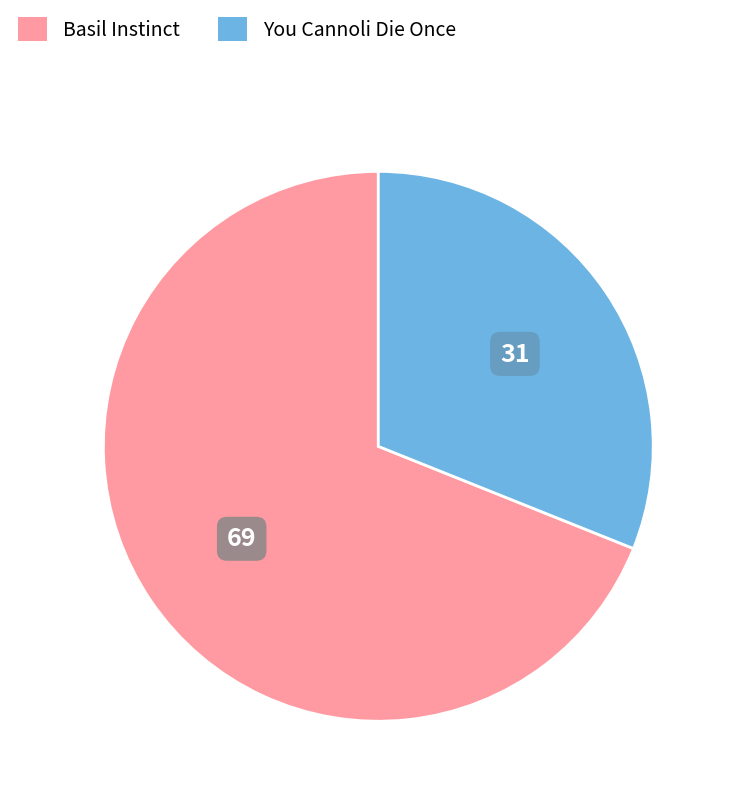

Combined, do Basil Instinct and You Cannoli Die Once account for over 50%?

Yes